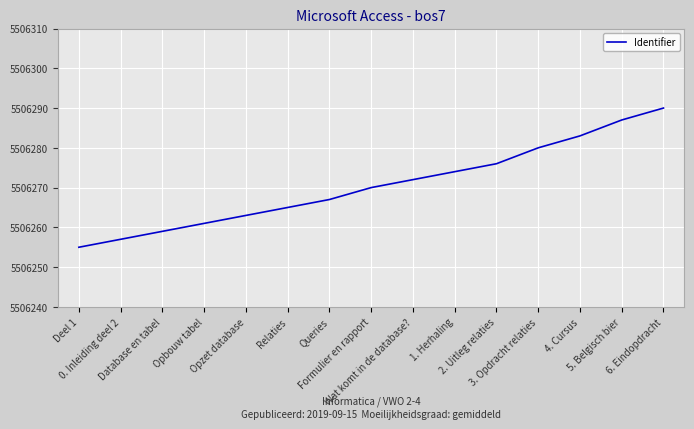

Which category has the highest value across all series?

6. Eindopdracht